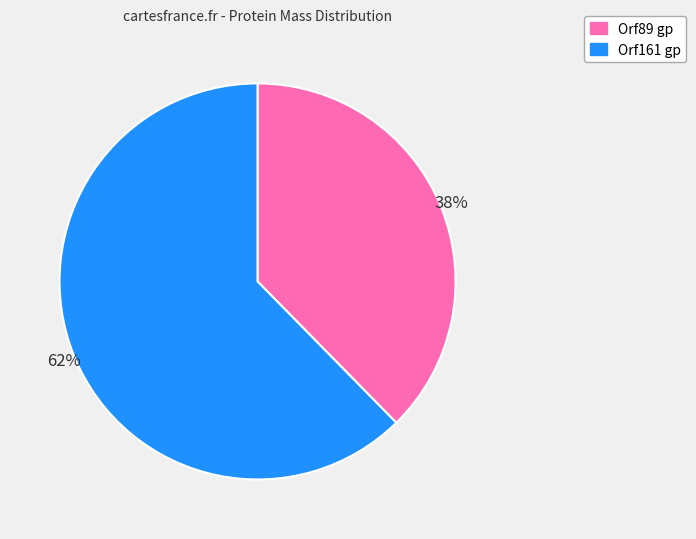

Does Orf89 gp account for over 50% of the chart?

No